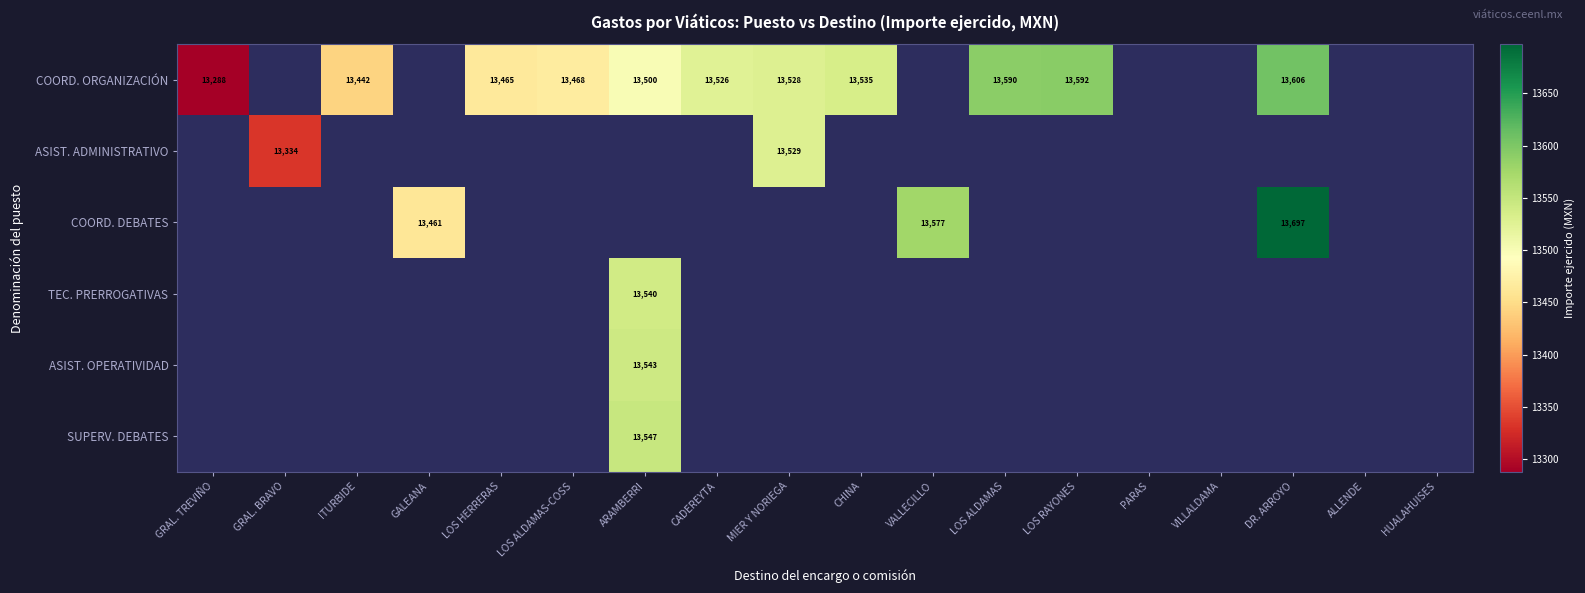

True or false: COORD. ORGANIZACIÓN has a value of 4984 at ITURBIDE.

False